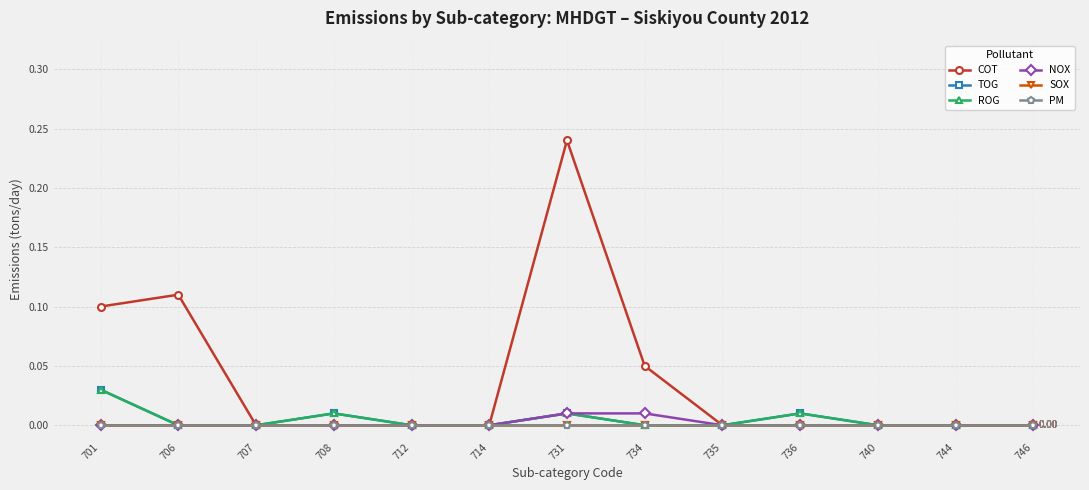

Reading right to left, extract all data points from this chart.

COT: 0.0	0.0	0.0	0.0	0.0	0.1	0.2	0.0	0.0	0.0	0.0	0.1	0.1
TOG: 0.0	0.0	0.0	0.0	0.0	0.0	0.0	0.0	0.0	0.0	0.0	0.0	0.0
ROG: 0.0	0.0	0.0	0.0	0.0	0.0	0.0	0.0	0.0	0.0	0.0	0.0	0.0
NOX: 0.0	0.0	0.0	0.0	0.0	0.0	0.0	0.0	0.0	0.0	0.0	0.0	0.0
SOX: 0.0	0.0	0.0	0.0	0.0	0.0	0.0	0.0	0.0	0.0	0.0	0.0	0.0
PM: 0.0	0.0	0.0	0.0	0.0	0.0	0.0	0.0	0.0	0.0	0.0	0.0	0.0